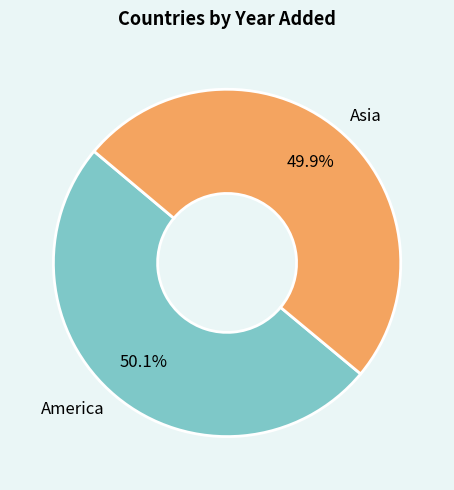

Is there a majority slice in this chart?

Yes